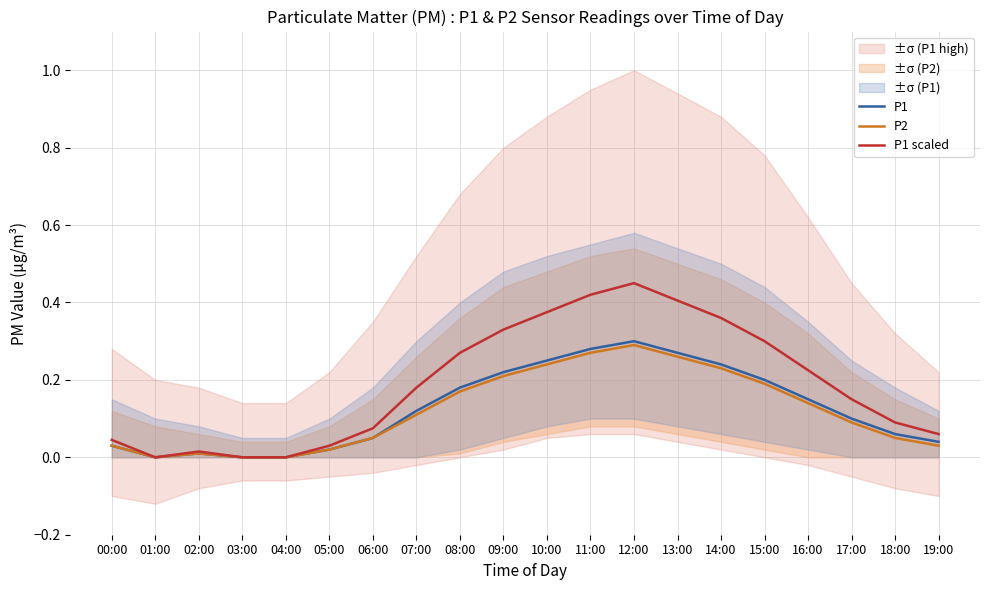

Is it true that P1 equals 0.1 at 07:00?

True